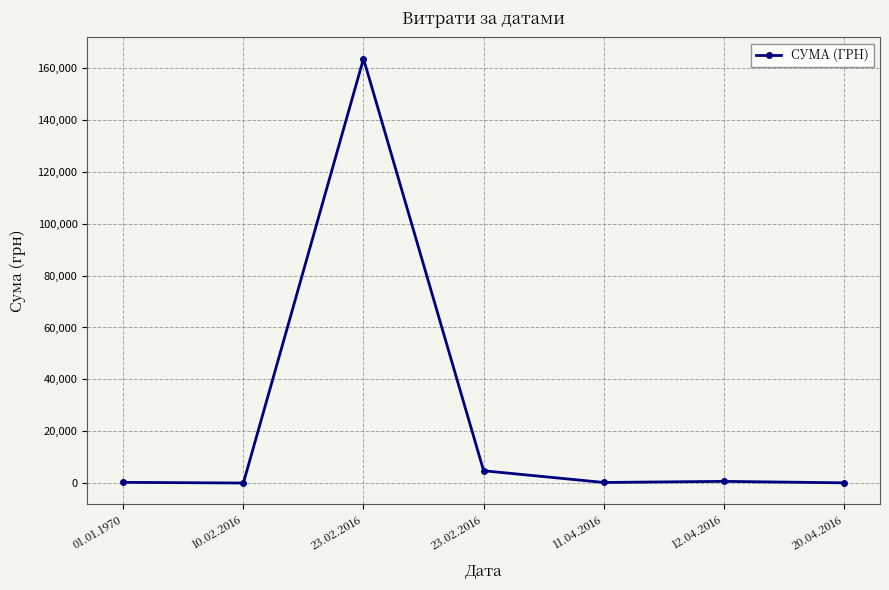

Is this an area chart (filled region under the line)?

No